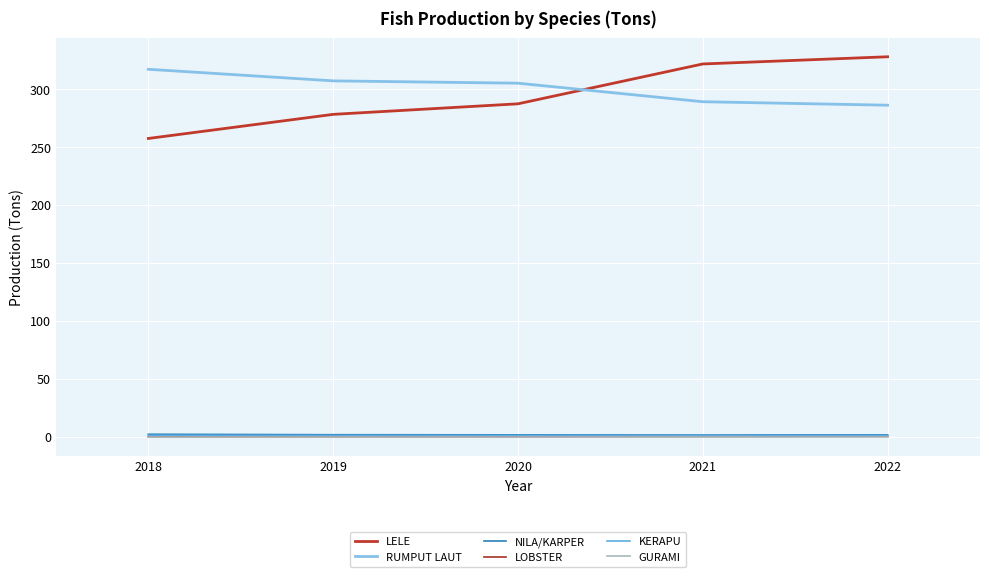

Is it true that LOBSTER equals 0.0 at 2019?

True